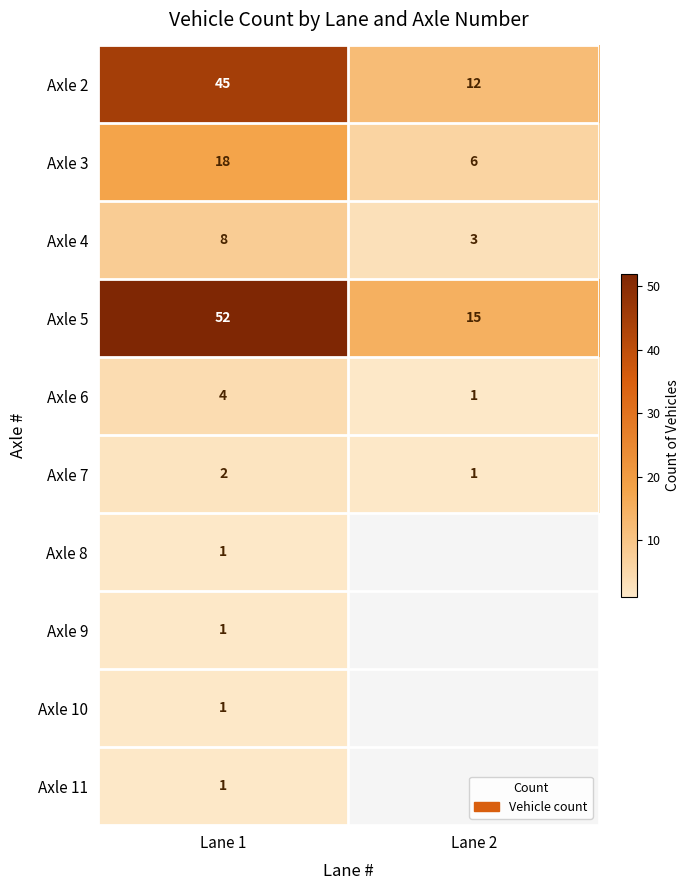

At which category is the sum across all series the highest?

Lane 1